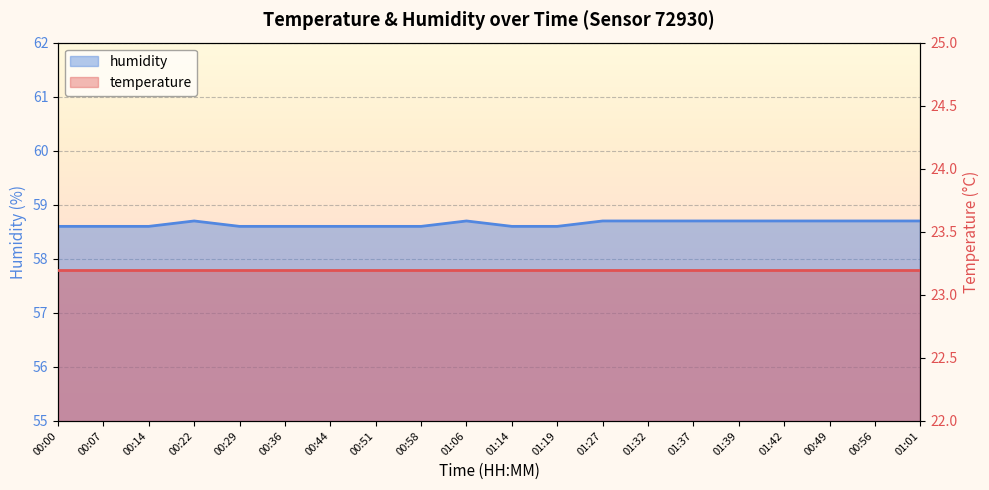

What is the difference between the humidity values at 01:01 and 01:14?

0.1